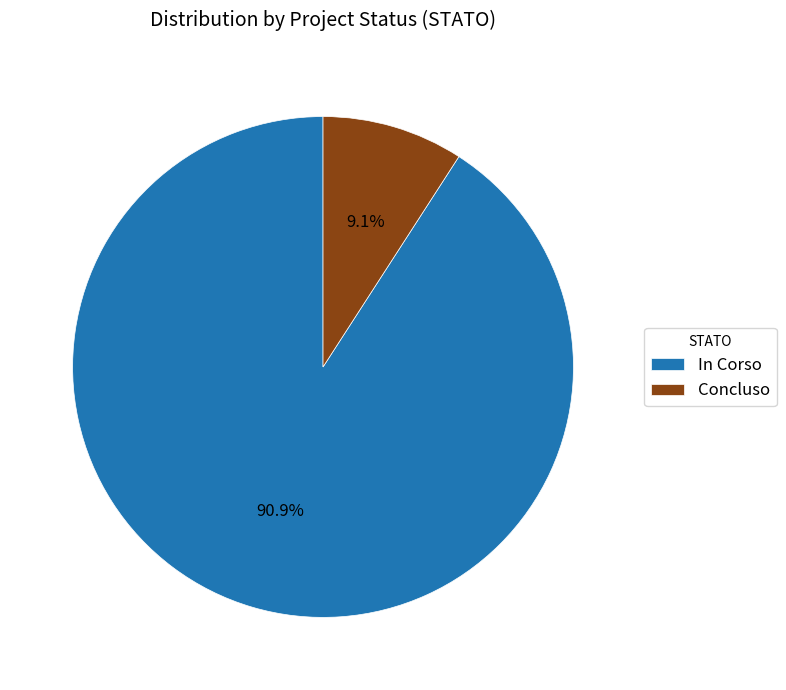

Is In Corso the majority of the pie?

Yes